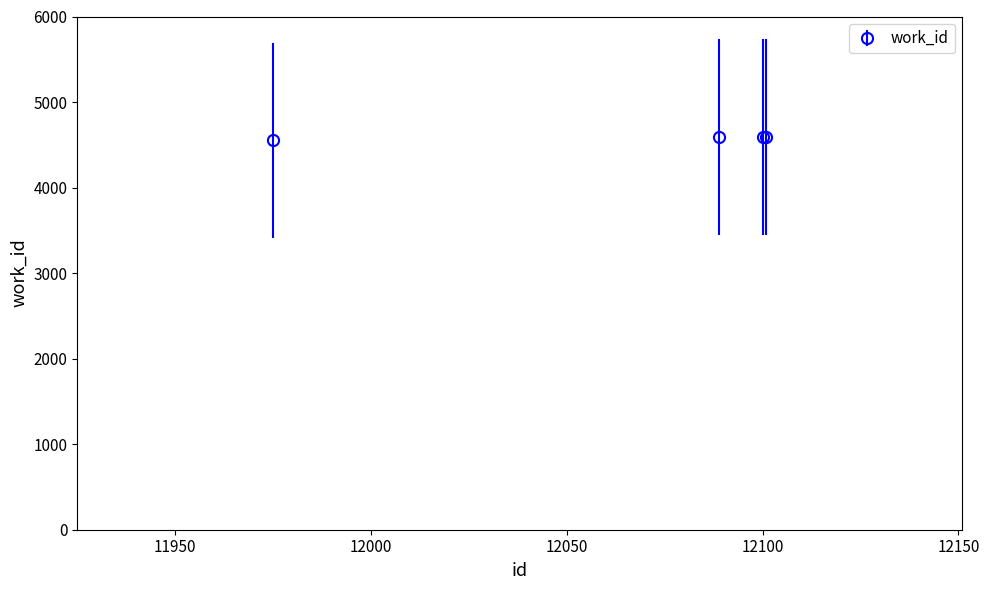

How many lines are shown in the chart?

1